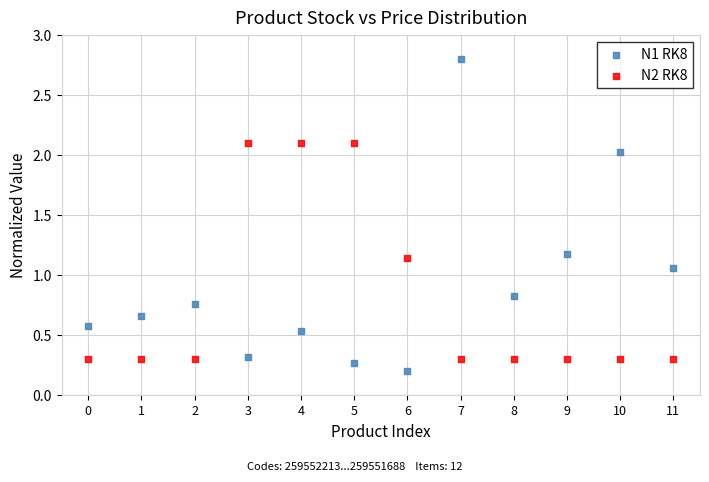

Which series has the largest Y range (max minus min)?

N1 RK8